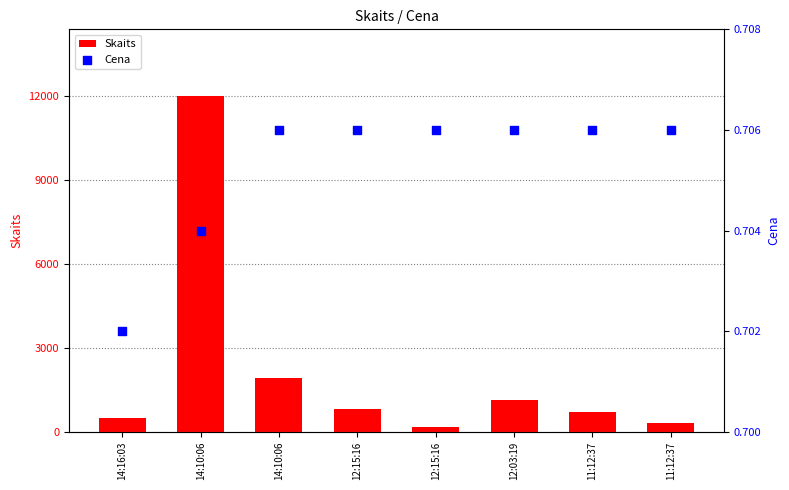

Which series has the largest total across all categories?

Skaits